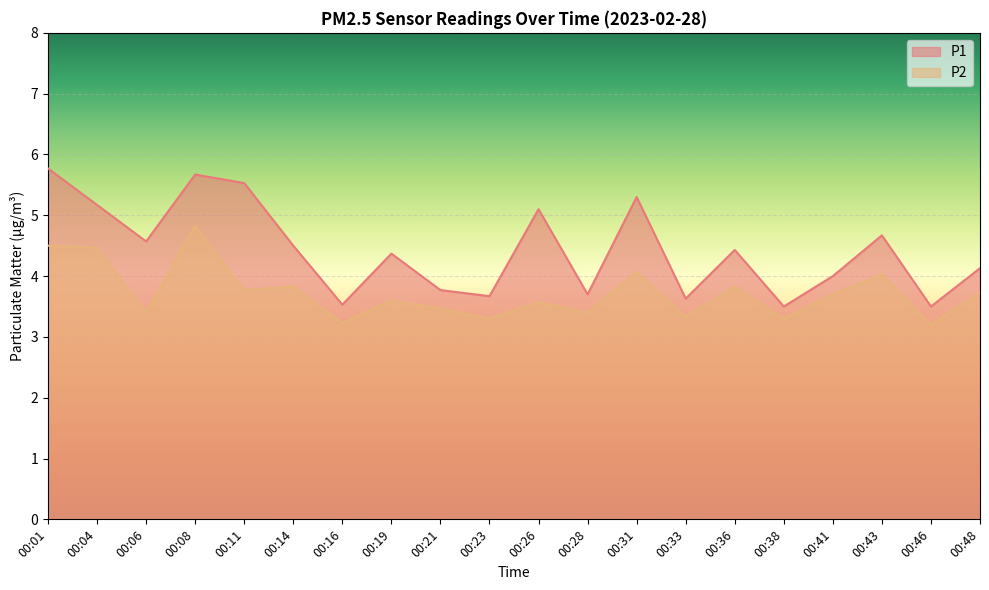

At which label does P2 reach its peak?

00:08